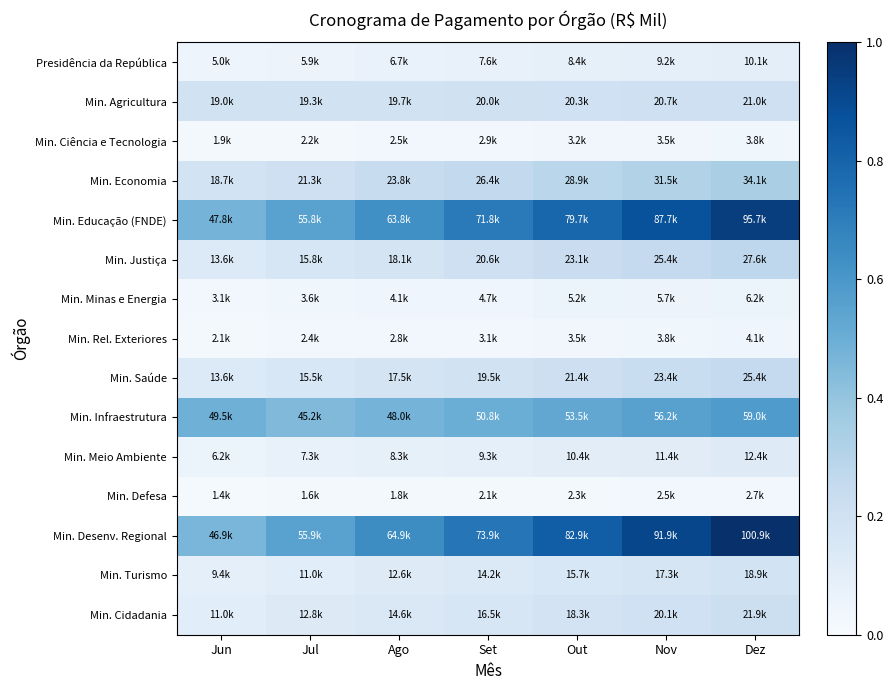

At which category is the sum across all series the highest?

Dez